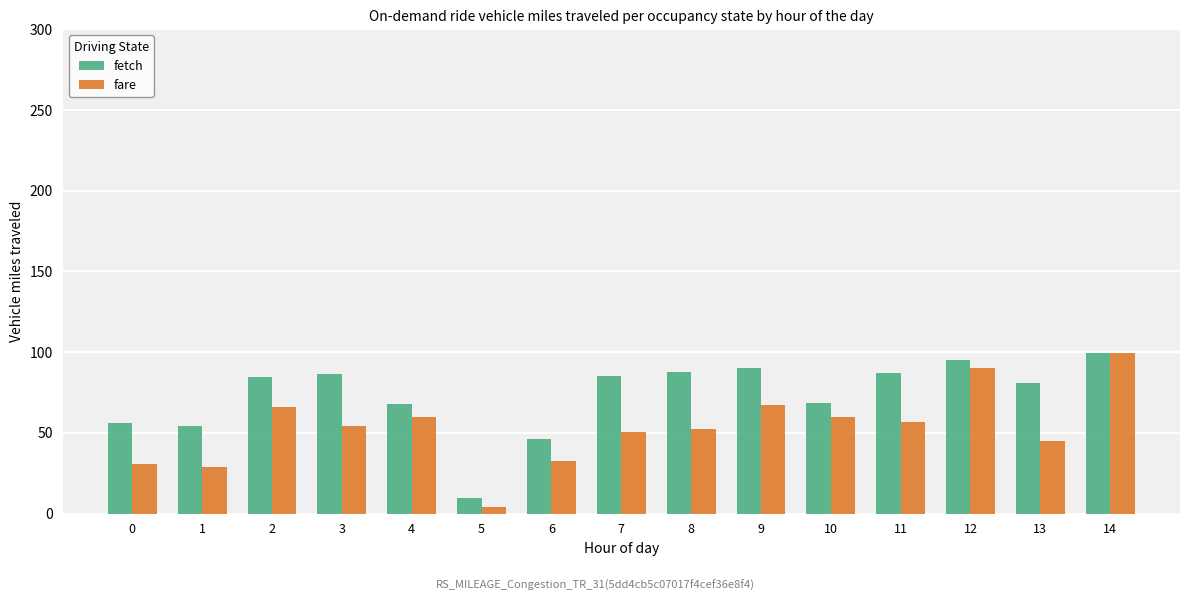

What is the smallest value displayed?

4.4